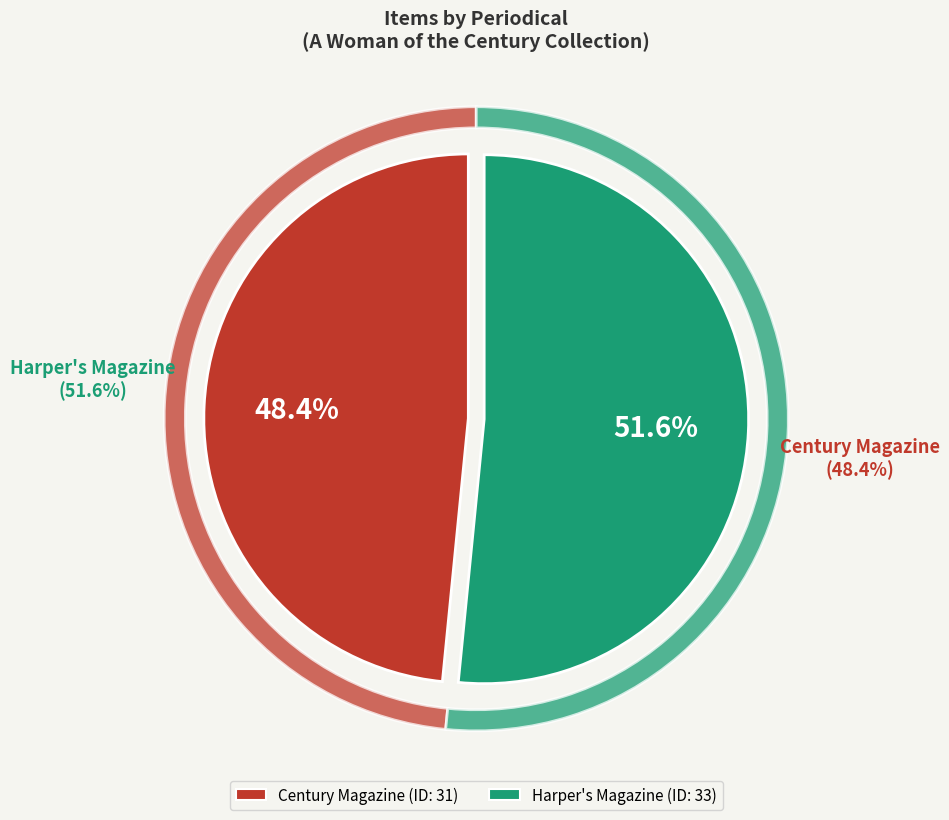

What percentage is NOT represented by Harper's Magazine?

48.4%